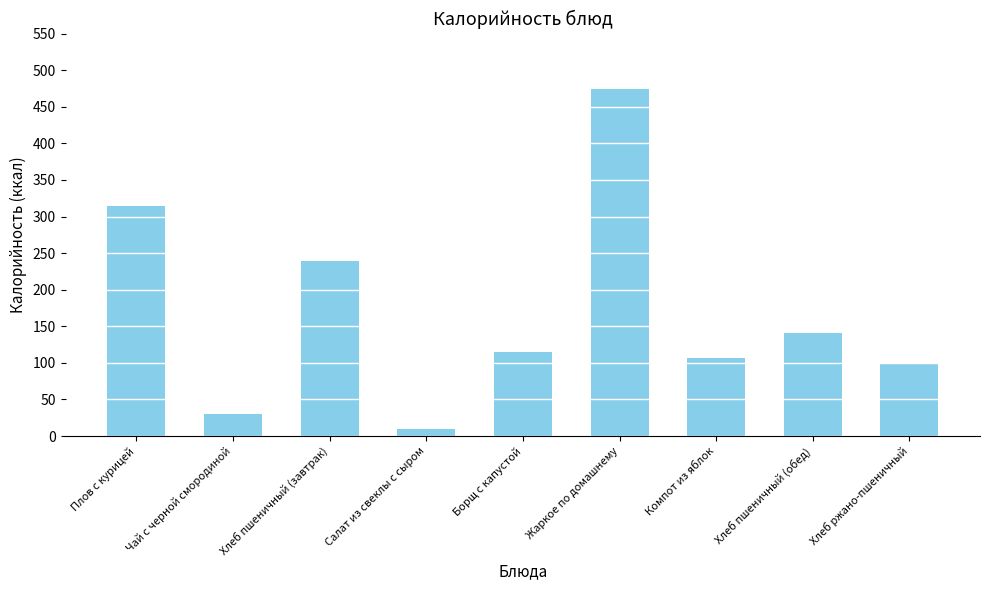

Which label corresponds to the largest value in the chart?

Жаркое по домашнему